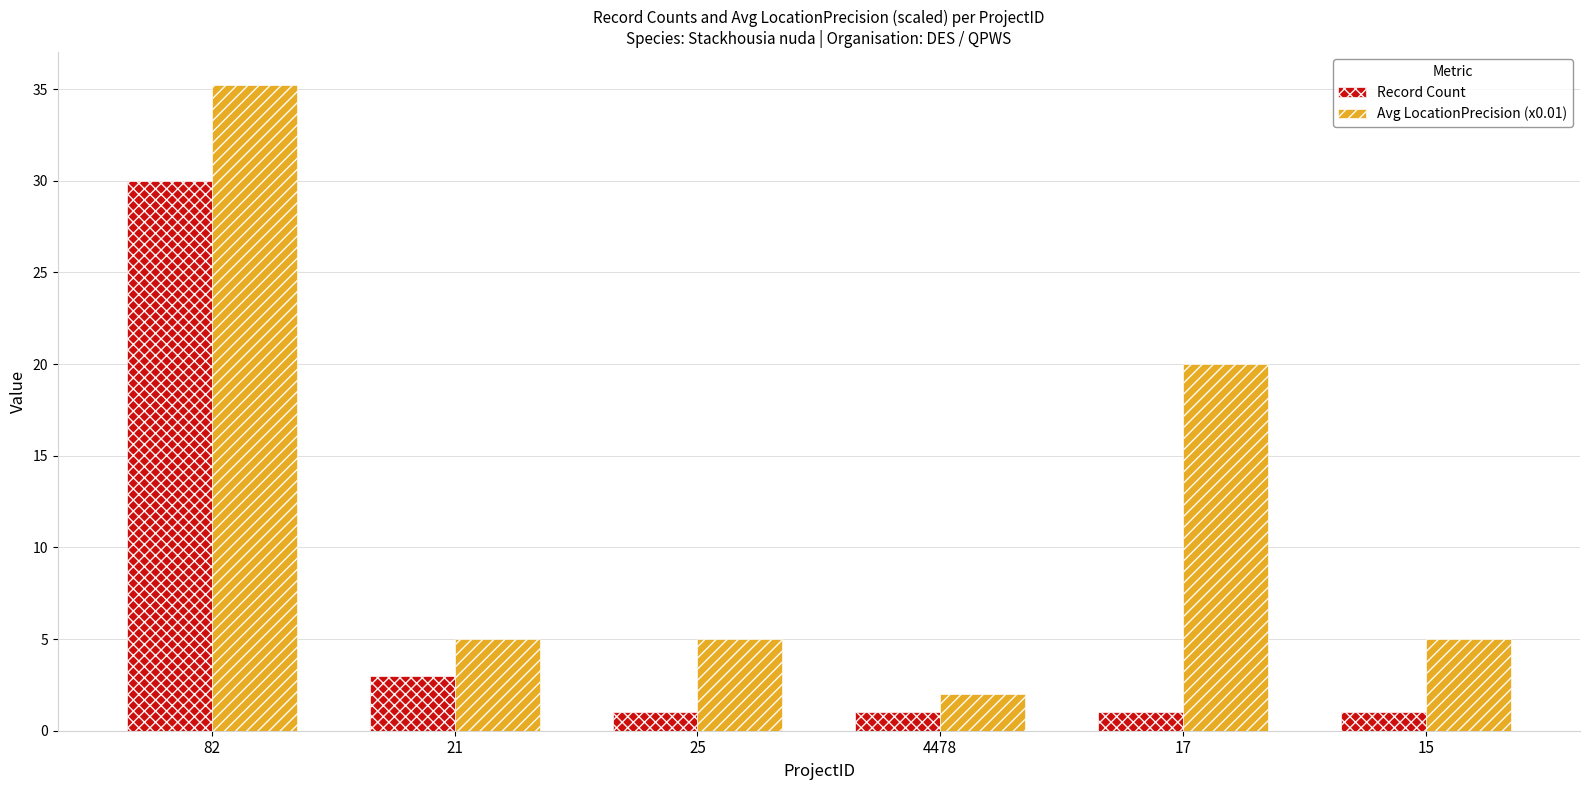

Rank the series at 17 from highest to lowest value.

Avg LocationPrecision (x0.01), Record Count